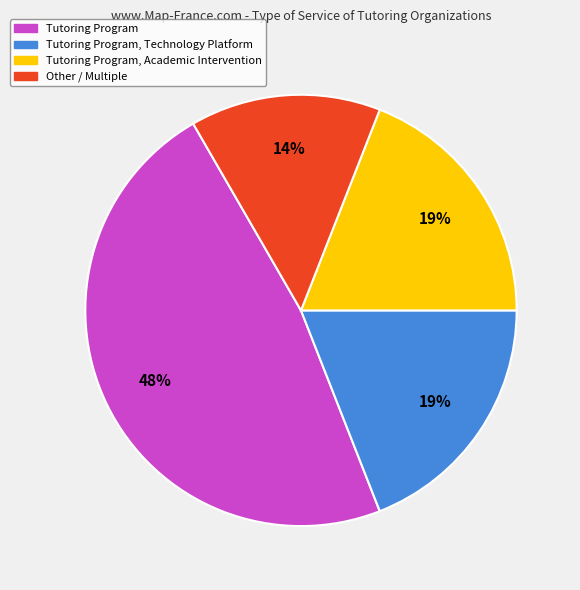

To the nearest percent, what is the average slice percentage?

25%